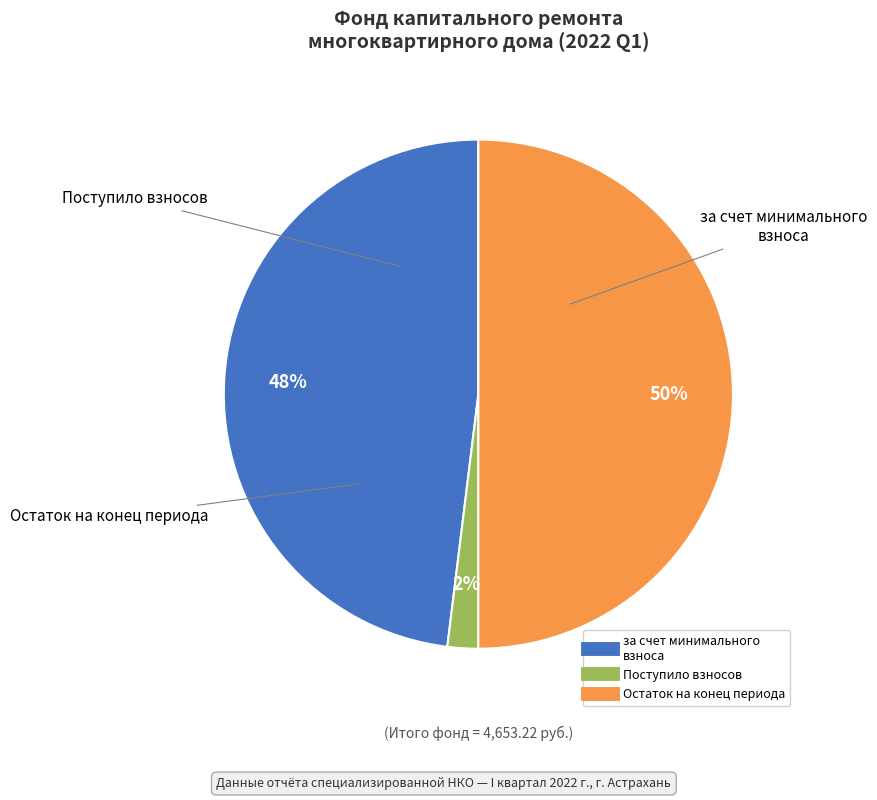

To the nearest percent, what is the difference between the largest and smallest slice percentages?

48%